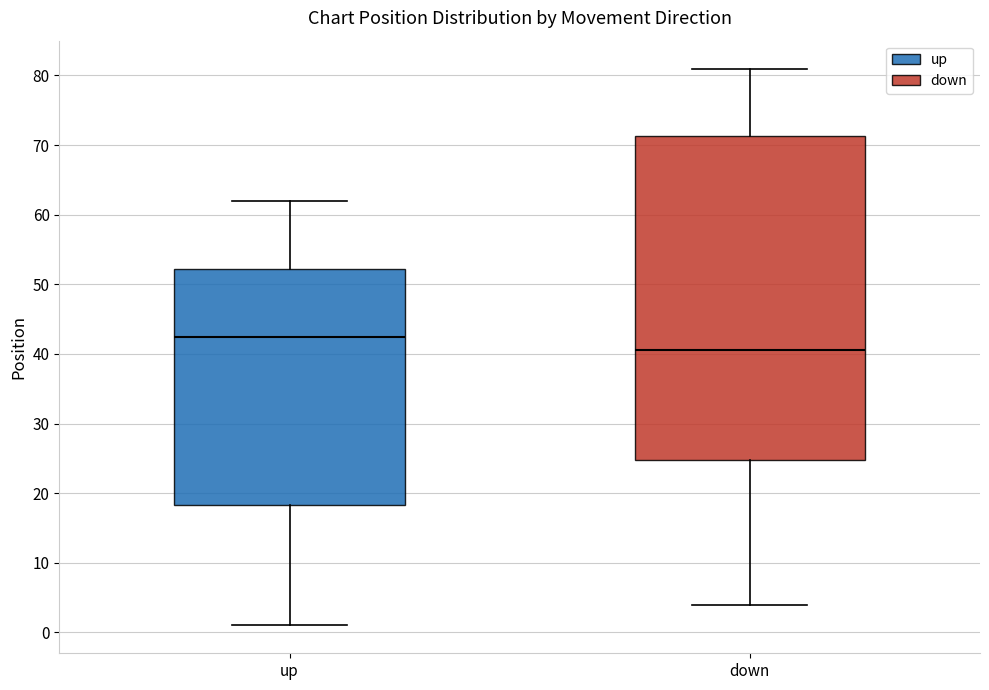

Reading left to right, read every box against the y-axis: the position of its median line, the range the box covers, and the ends of its whiskers. The values are not printed on the chart, so give them approximately, as read against the axis.

up: median 43, box 18 to 52, whiskers 1 to 62
down: median 41, box 25 to 71, whiskers 4 to 81